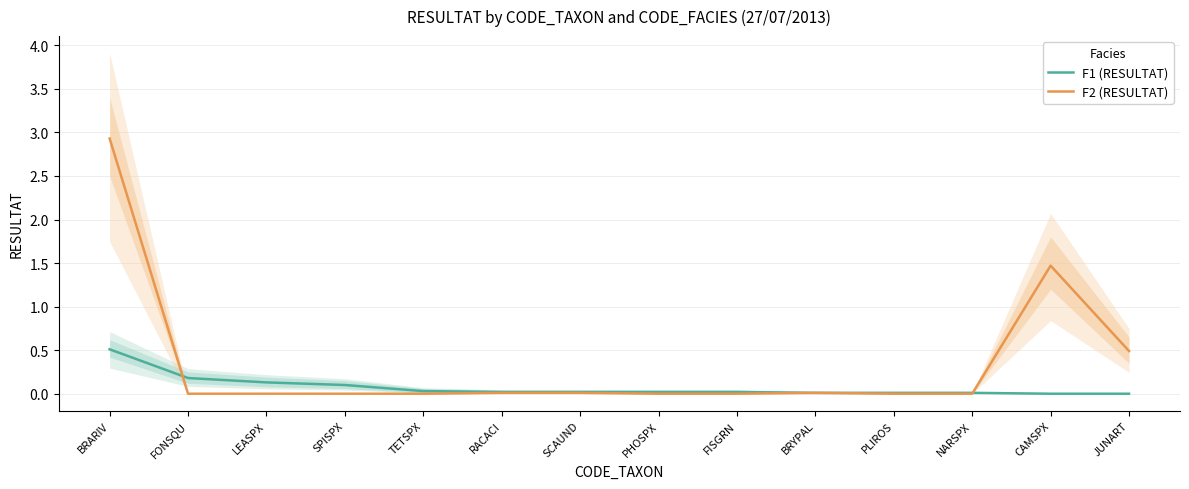

What is the average value of the F1 (RESULTAT) series?

0.1